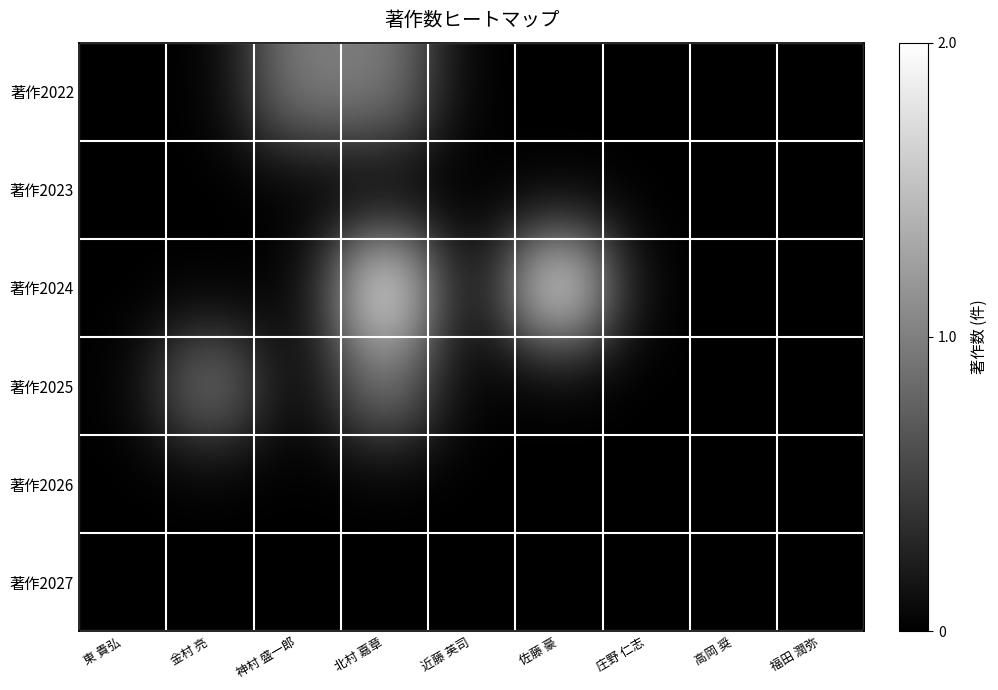

What is the difference between the highest and lowest values at 金村 亮?

0.5